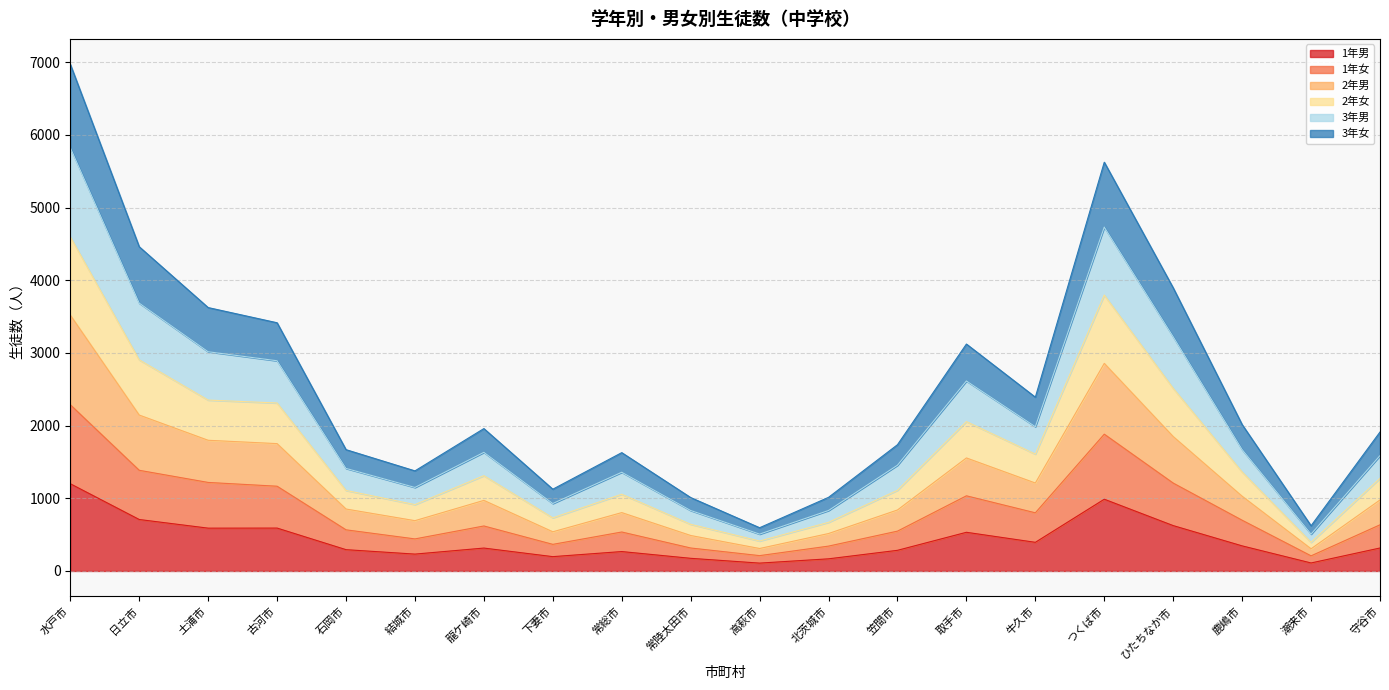

At which label does 2年女 reach its peak?

水戸市